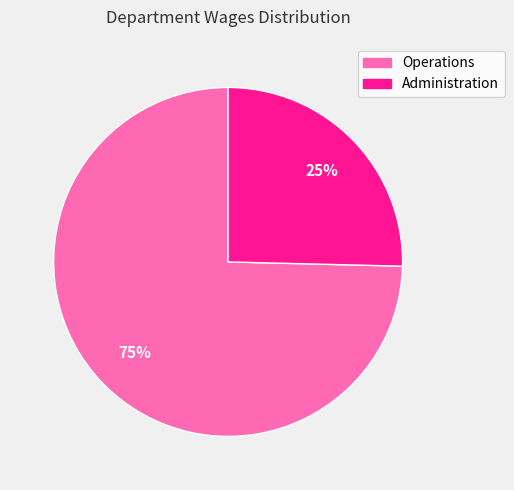

To the nearest percent, what portion does Administration represent?

25%